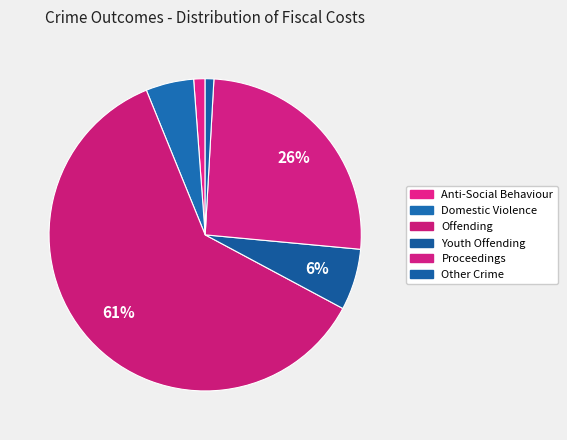

Count the number of slices in the pie.

6